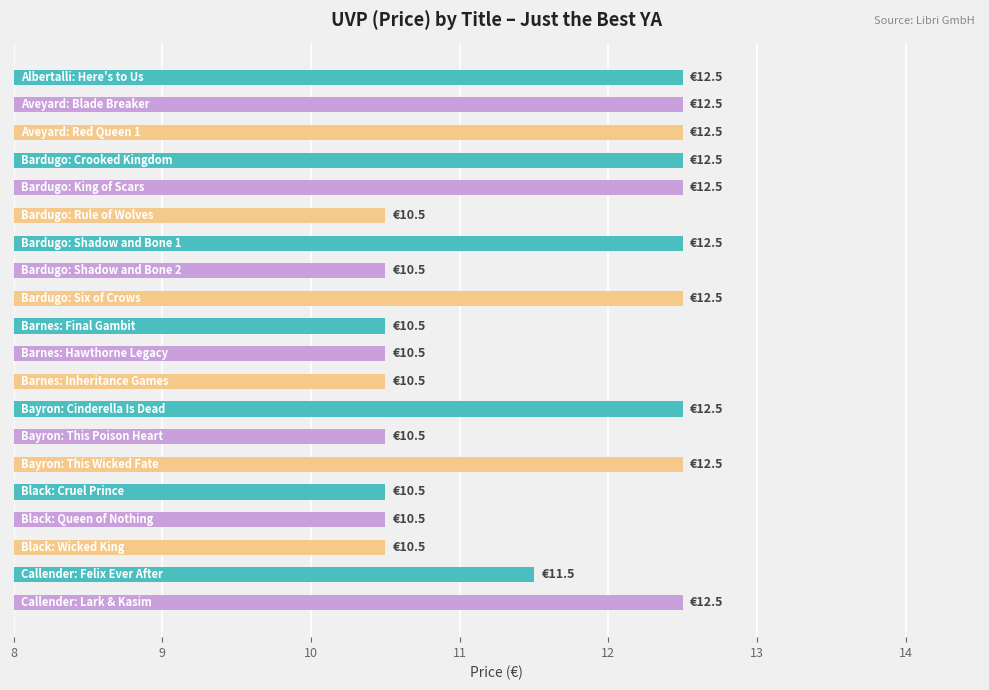

Count the values in the range 10 to 12.

10